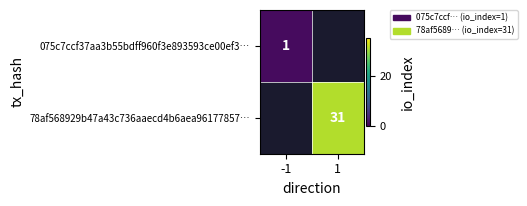

Is it true that 78af568929b47a43c736aaecd4b6aea96177857… equals 31 at 1?

True